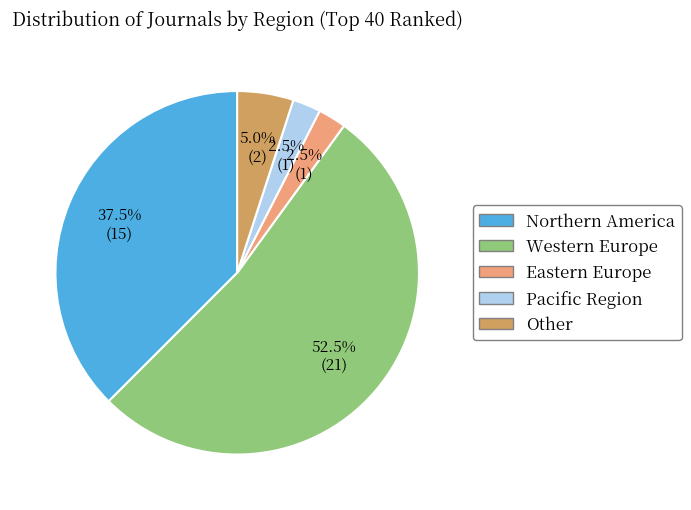

Between Other and Eastern Europe, which is larger?

Other